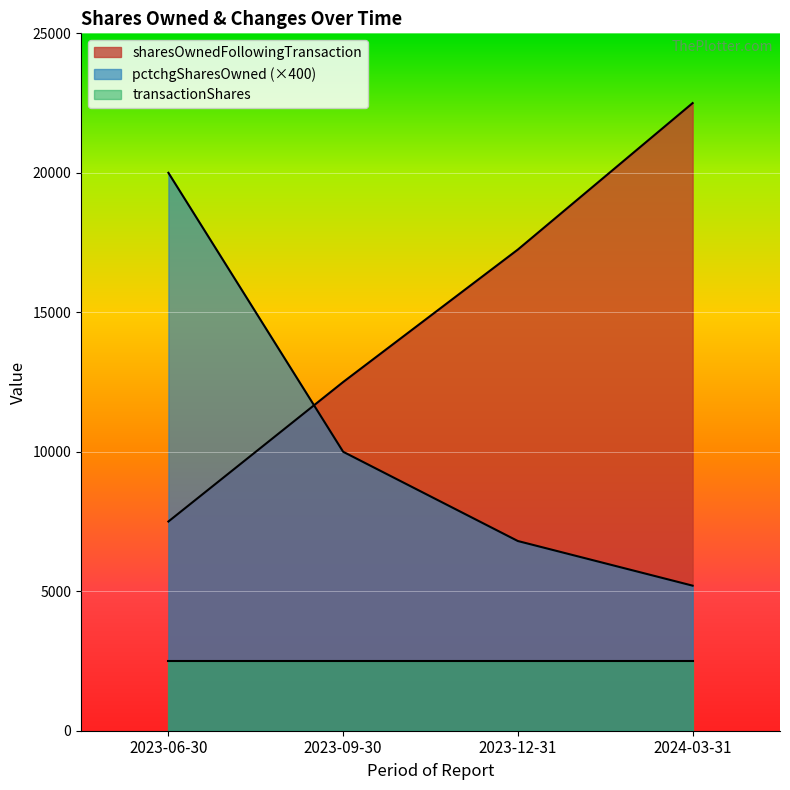

True or false: pctchgSharesOwned has a value of 2112 at 2024-03-31.

False